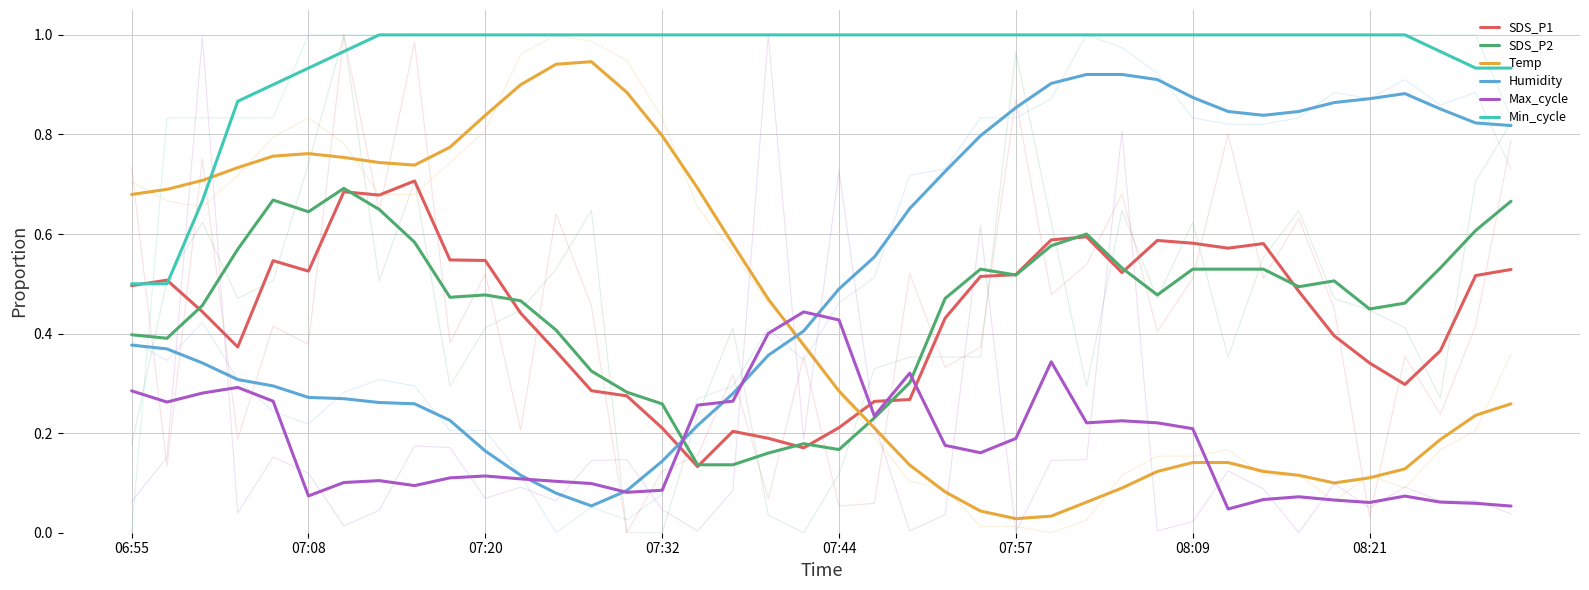

True or false: Temp has more than 2 interior local peaks.

False